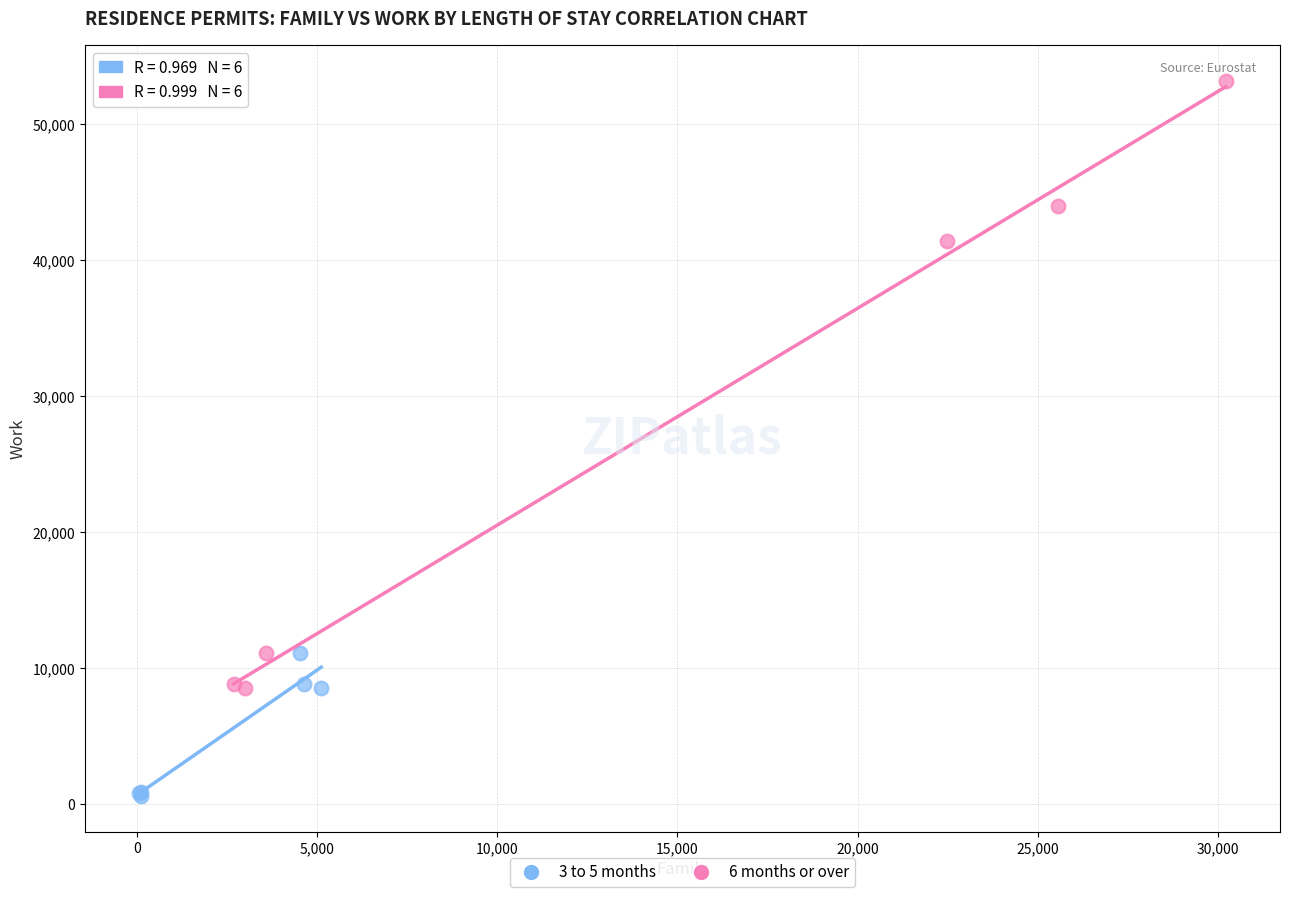

Which series contains the lowest Y value?

3 to 5 months